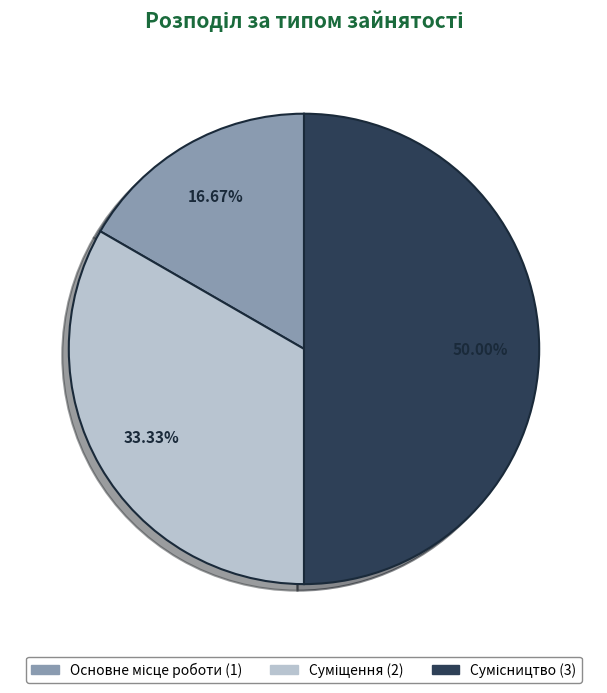

Rank the categories by value from lowest to highest.

Основне місце роботи, Суміщення, Сумісництво